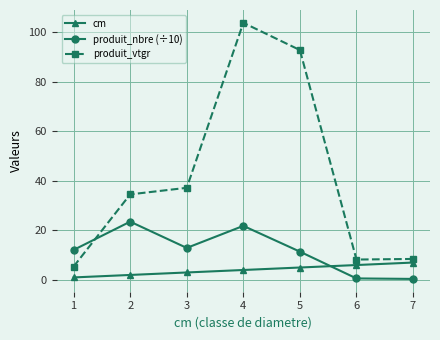

True or false: produit_vtgr has more than 2 interior local peaks.

False